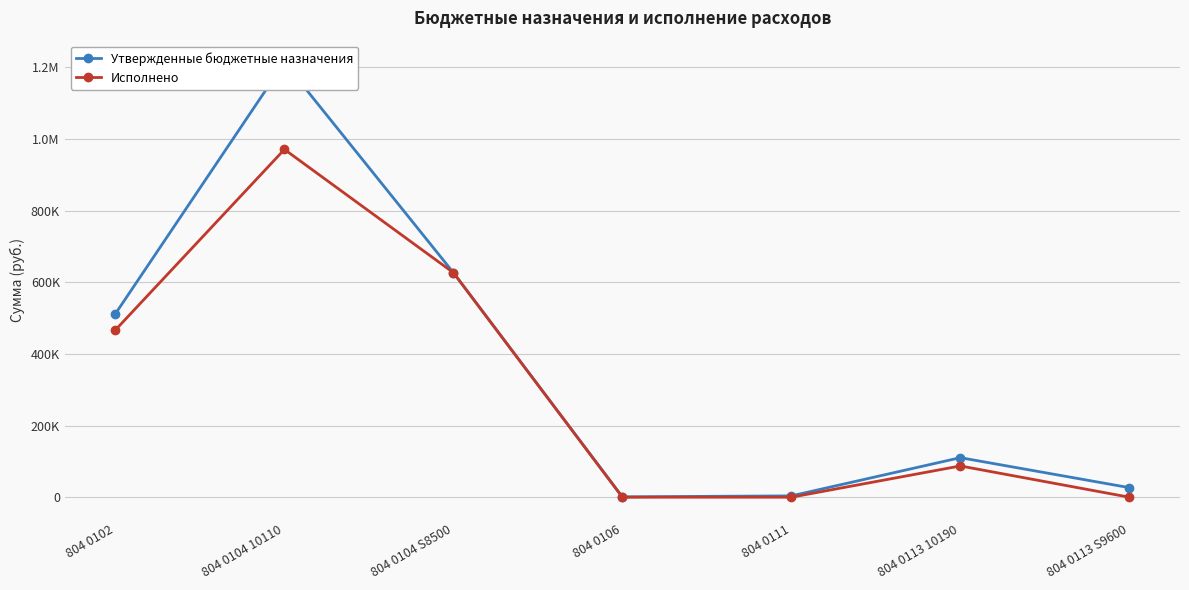

Which category has the highest value in the Исполнено series?

804 0104 10110